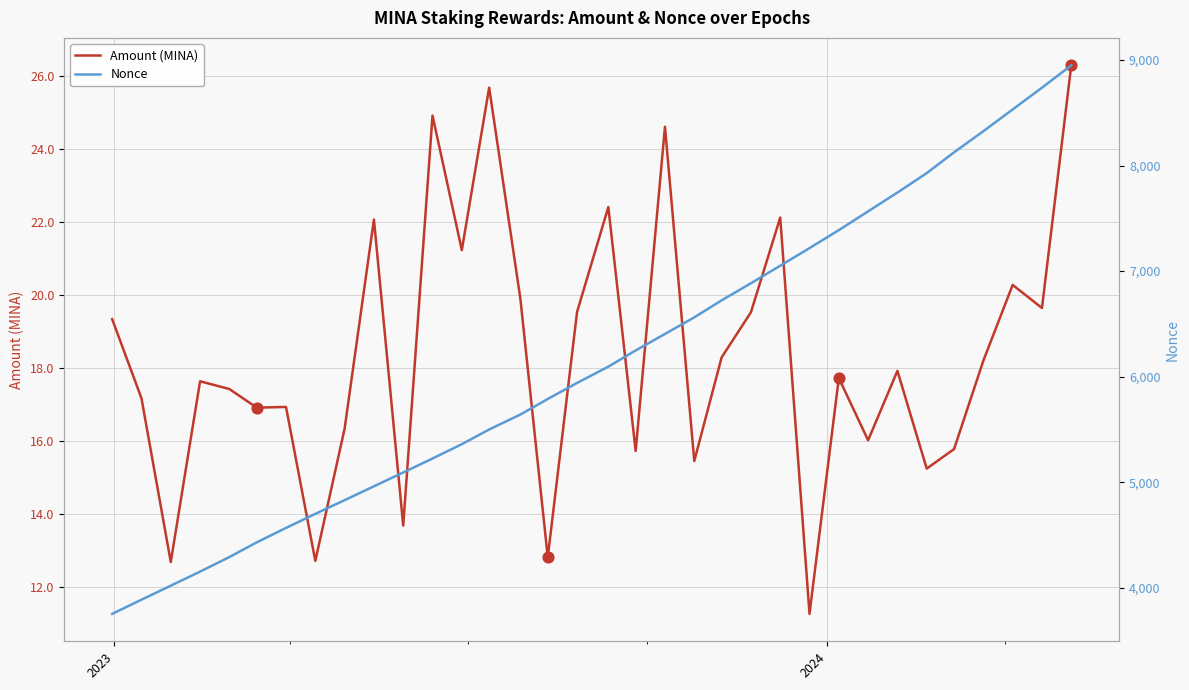

Which series has the largest Y range (max minus min)?

Nonce